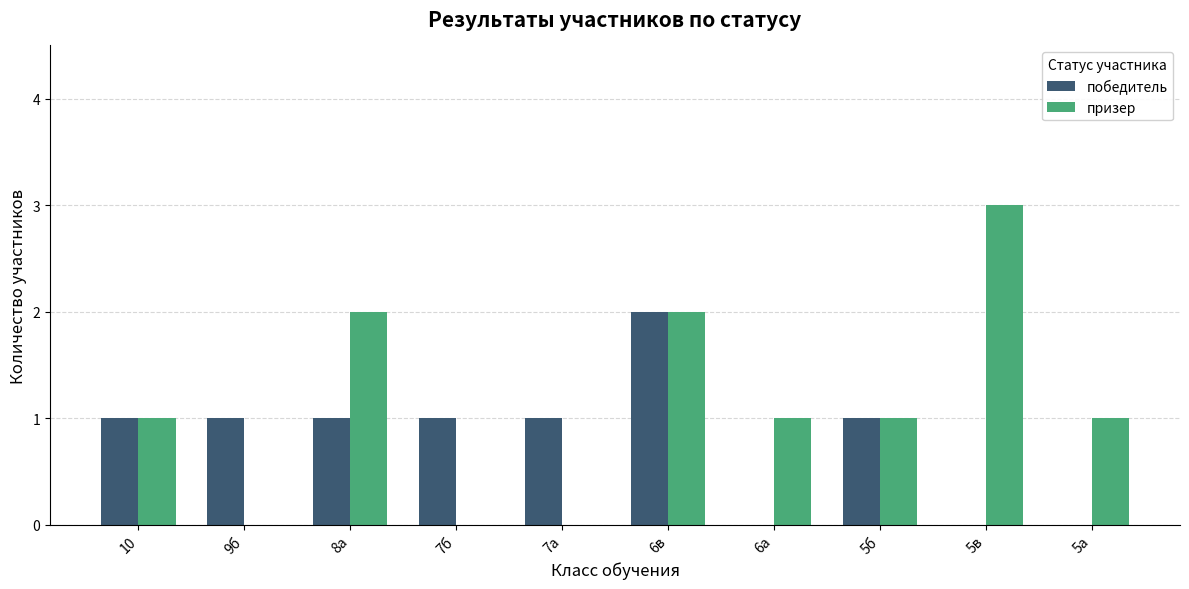

Which category has the highest value across all series?

5в